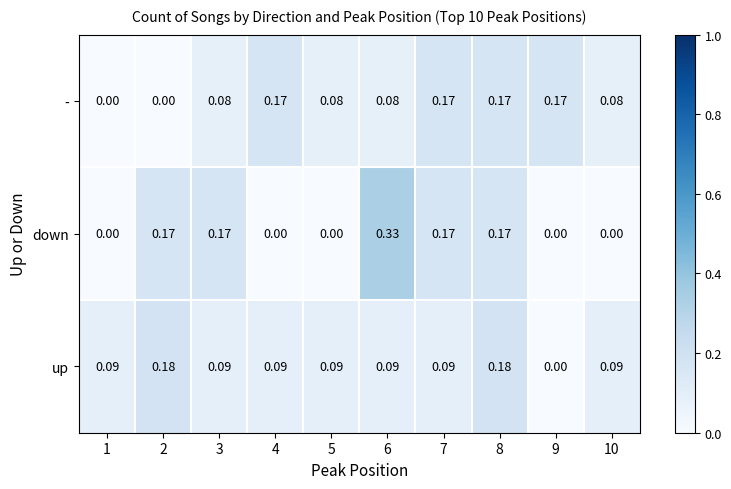

List the series in order of their overall mean, lowest first.

up, -, down